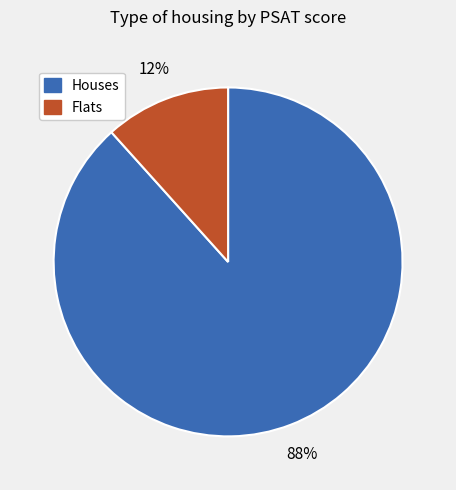

Is there any slice that represents more than half of the pie?

Yes